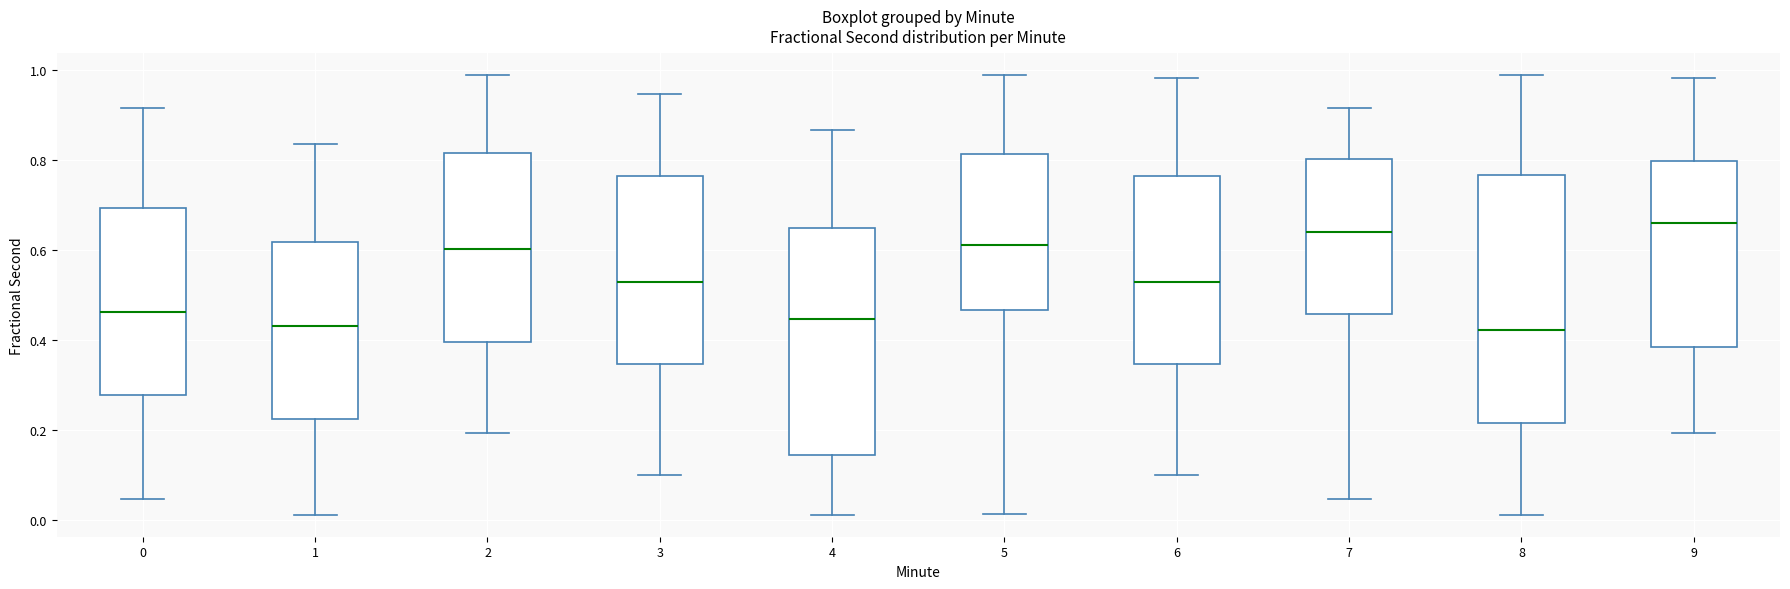

Reading left to right, transcribe this box plot: for each box, give where its median line is, the range the box spans, and where its two whiskers end, as read against the y-axis. The values are not printed on the chart, so give them approximately, as read against the axis.

0: median 0.46, box 0.28 to 0.70, whiskers 0.04 to 0.92
1: median 0.44, box 0.22 to 0.62, whiskers 0.02 to 0.84
2: median 0.60, box 0.40 to 0.82, whiskers 0.20 to 0.98
3: median 0.52, box 0.34 to 0.76, whiskers 0.10 to 0.94
4: median 0.44, box 0.14 to 0.64, whiskers 0.02 to 0.86
5: median 0.62, box 0.46 to 0.82, whiskers 0.02 to 0.98
6: median 0.52, box 0.34 to 0.76, whiskers 0.10 to 0.98
7: median 0.64, box 0.46 to 0.80, whiskers 0.04 to 0.92
8: median 0.42, box 0.22 to 0.76, whiskers 0.02 to 0.98
9: median 0.66, box 0.38 to 0.80, whiskers 0.20 to 0.98